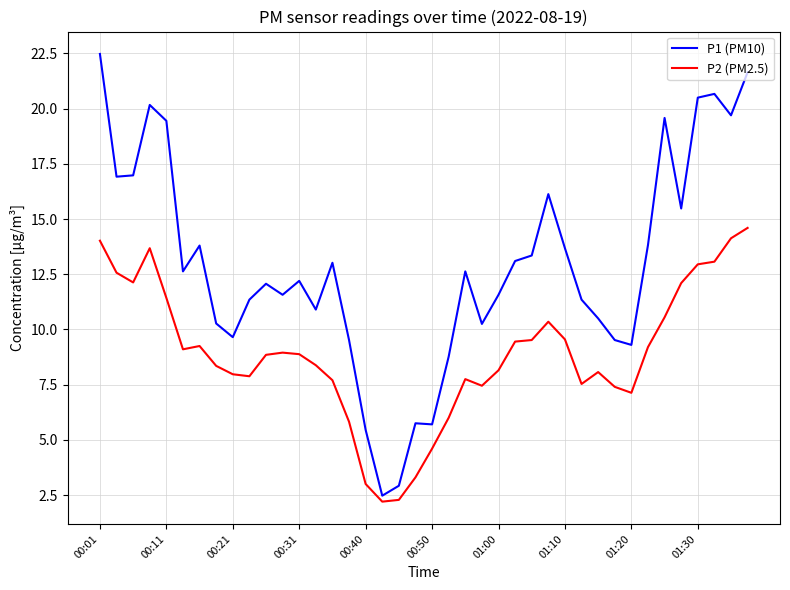

What is the difference between the maximum and minimum values in the P1 (PM10) series?

20.0